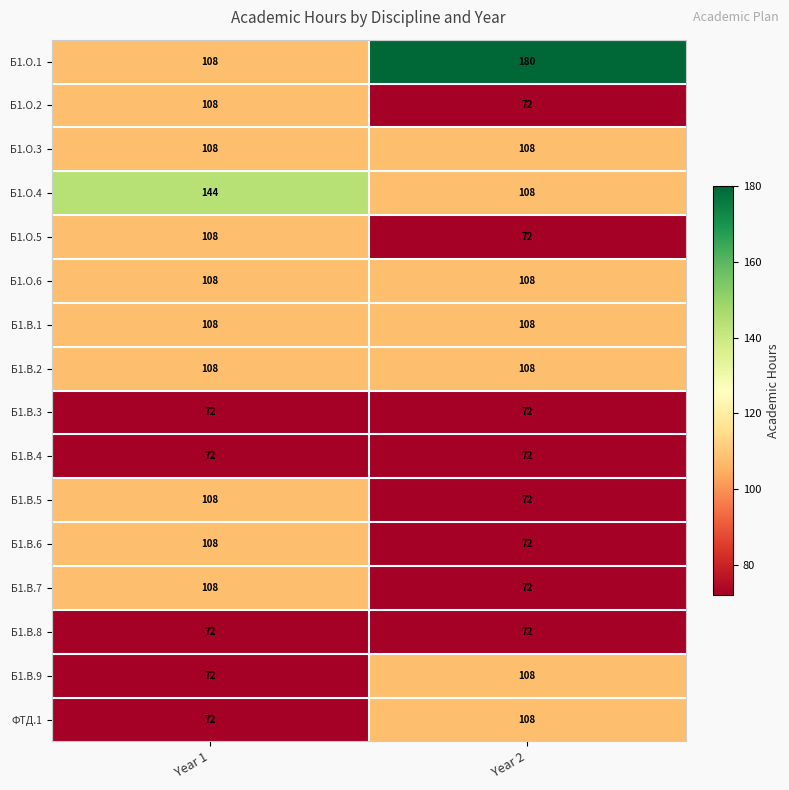

What is the difference between the maximum and minimum values in the Б1.В.5 series?

36